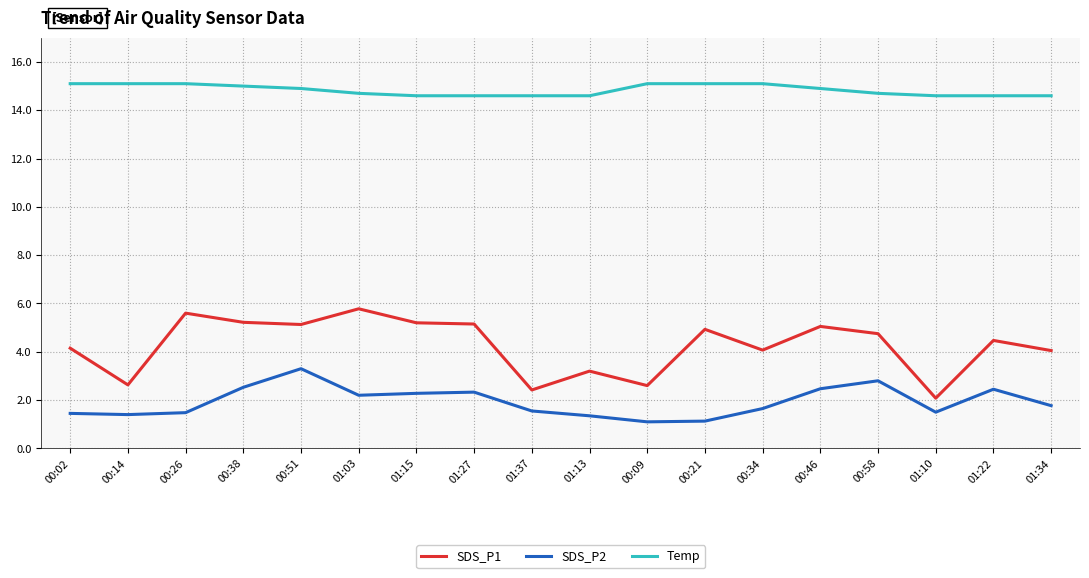

Rank the series by their average value, from highest to lowest.

Temp, SDS_P1, SDS_P2